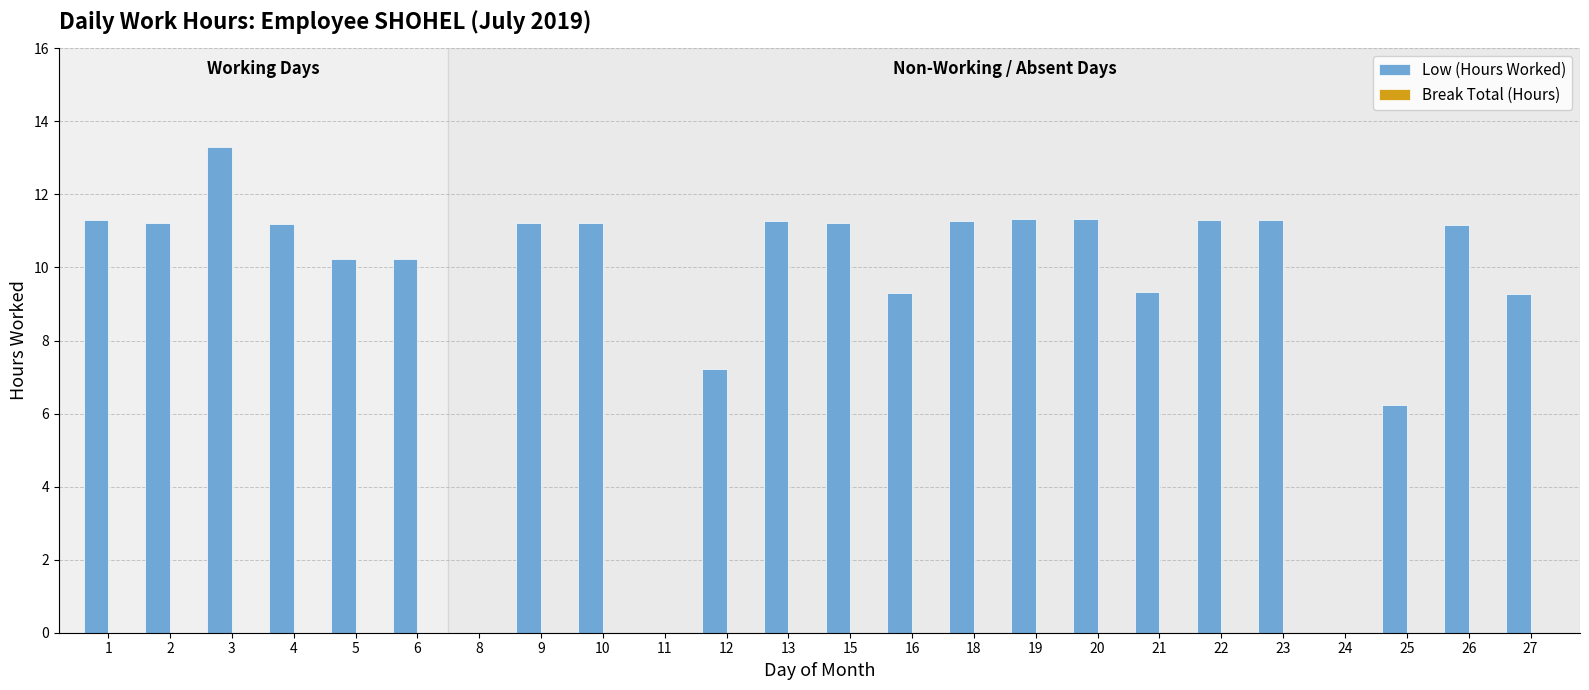

What is the ratio of the value at 25 to the value at 3?

0.5